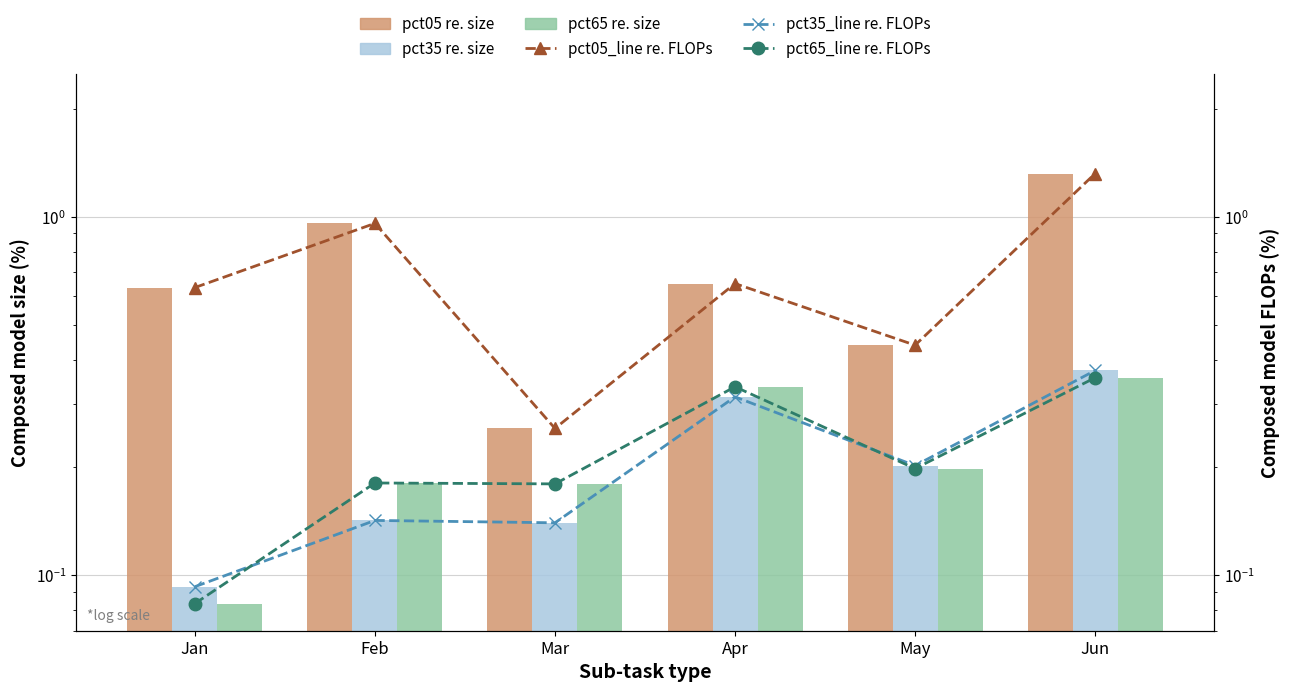

At how many categories does at least one series exceed 0?

6